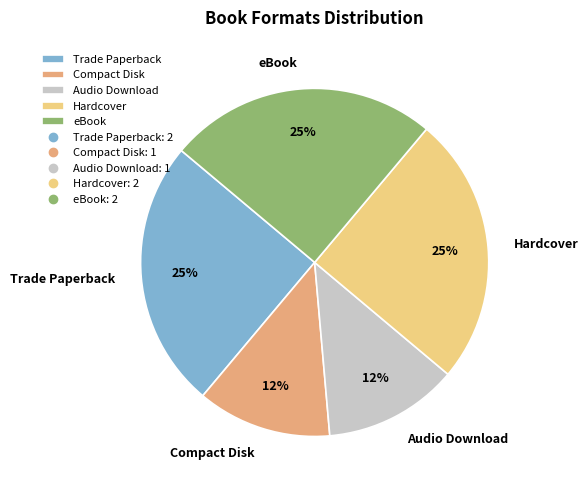

True or false: Compact Disk accounts for 12% of the total.

True